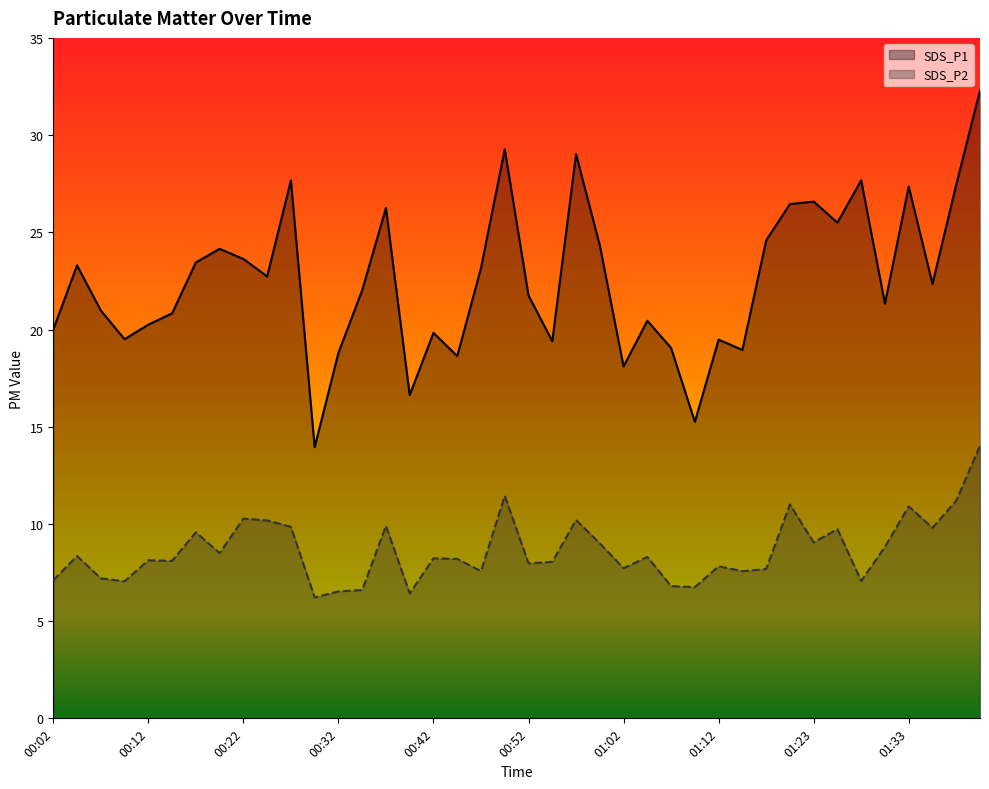

Reading left to right, what are all the values shown in this chart?

SDS_P1: 20.0	23.3	21.0	19.5	20.2	20.8	23.4	24.1	23.6	22.7	27.7	13.9	18.8	22.0	26.2	16.6	19.8	18.6	23.2	29.3	21.8	19.4	29.0	24.3	18.1	20.4	19.1	15.2	19.5	18.9	24.6	26.4	26.6	25.5	27.7	21.3	27.4	22.4	27.4	32.3
SDS_P2: 7.1	8.3	7.2	7.0	8.1	8.1	9.6	8.5	10.3	10.2	9.8	6.2	6.5	6.6	9.9	6.4	8.2	8.2	7.6	11.4	8.0	8.1	10.2	9.0	7.7	8.3	6.8	6.8	7.8	7.6	7.7	11.0	9.1	9.7	7.1	8.8	10.9	9.8	11.2	14.0